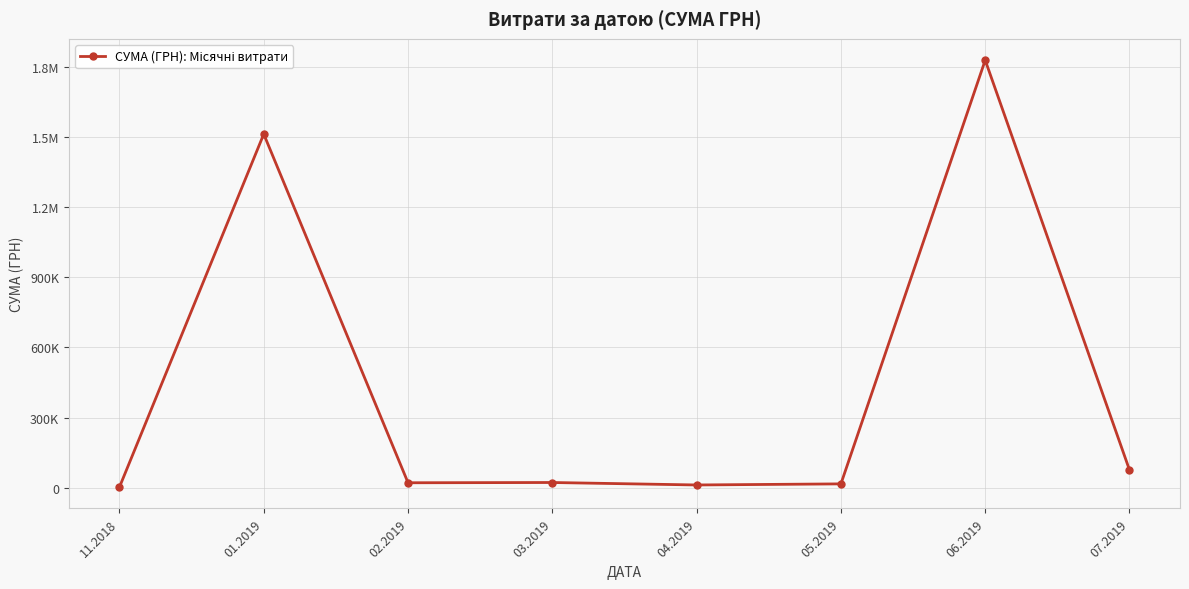

Where is the first local minimum?

02.2019